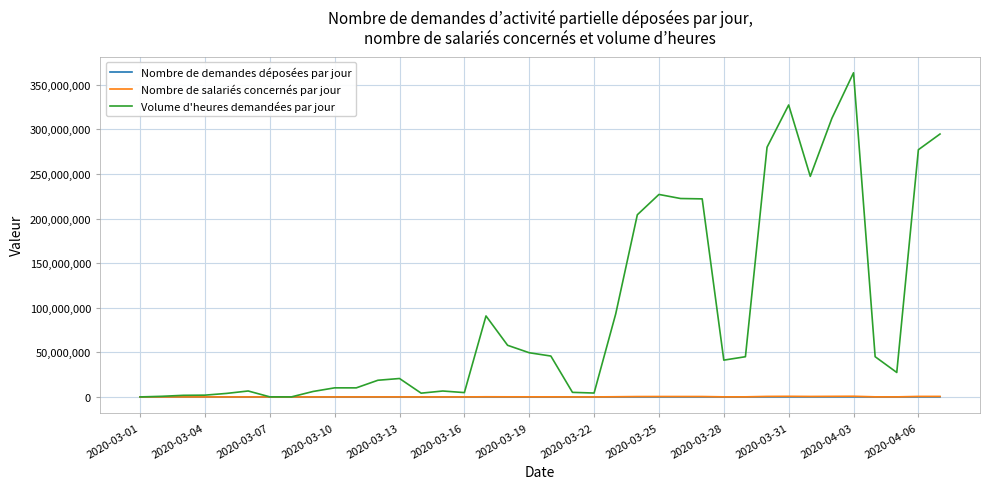

Which series has the largest total across all categories?

Volume d'heures demandées par jour